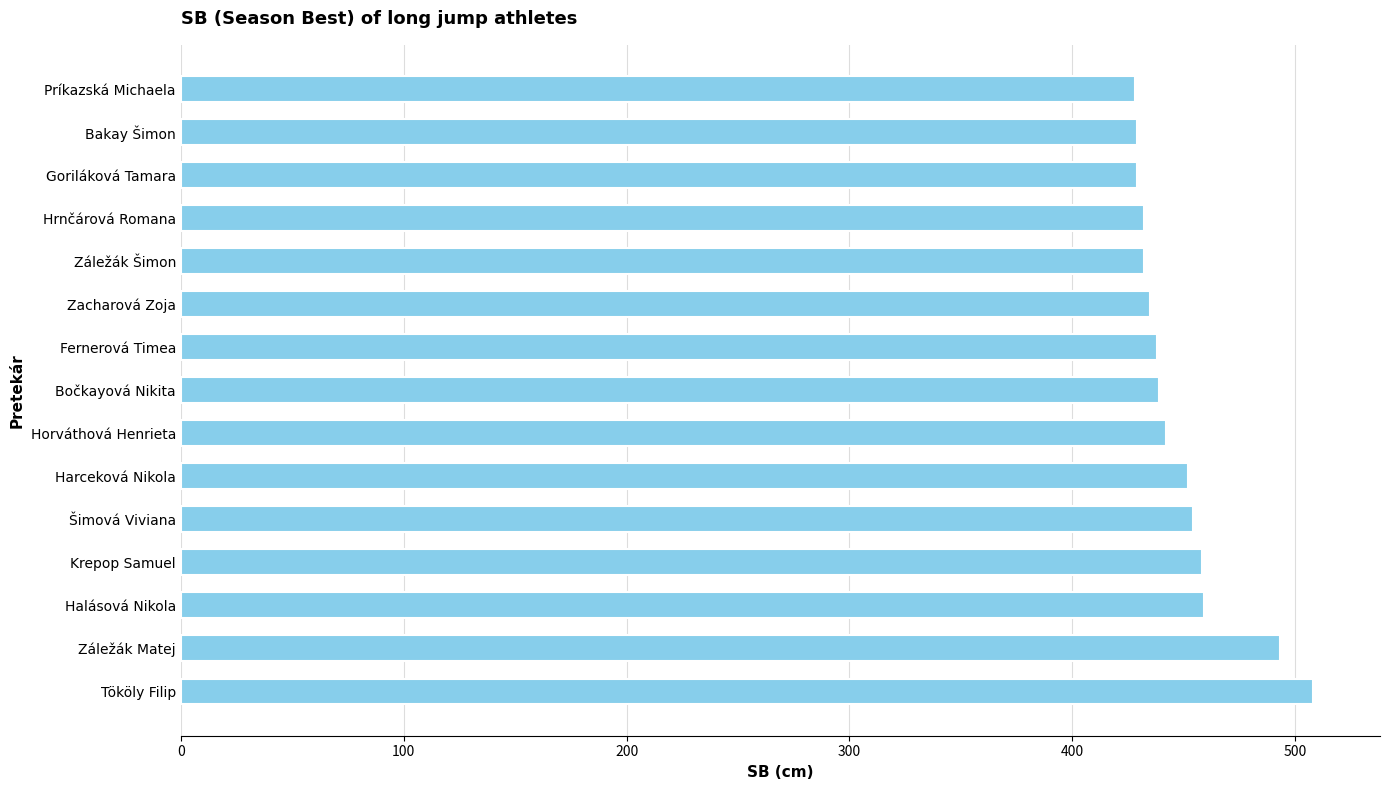

What is the sum of all values?

6728